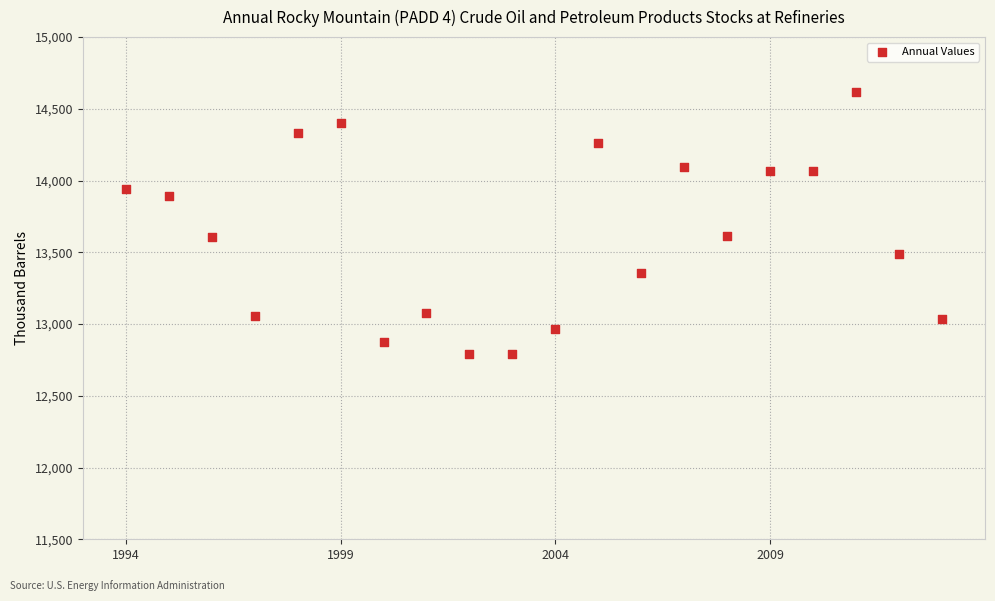

What is the range of Y values (max minus min)?

1825.7